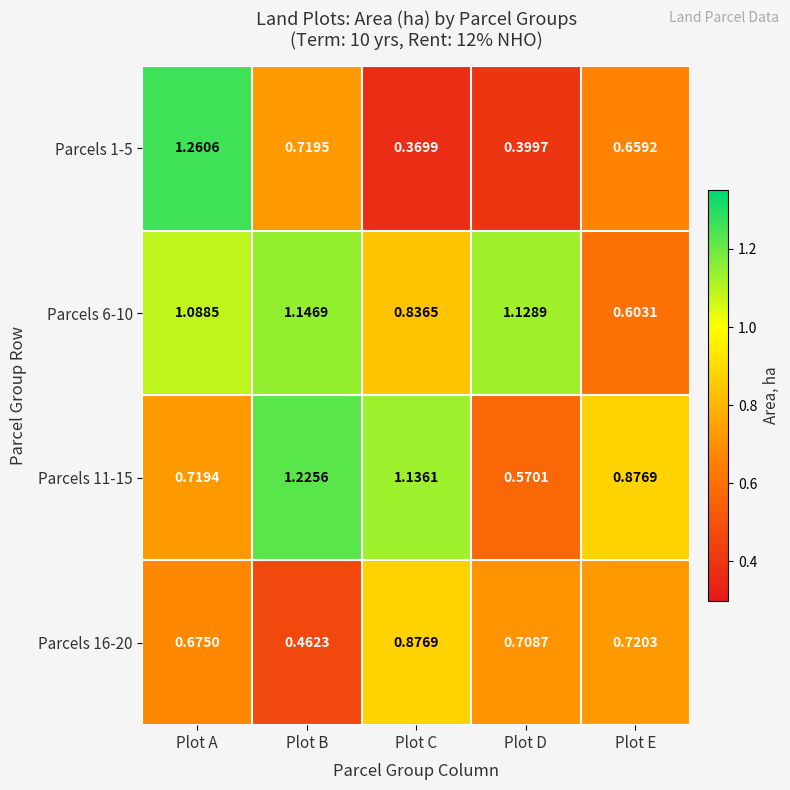

Where is Parcels 6-10 nearest to the value 0?

Plot E